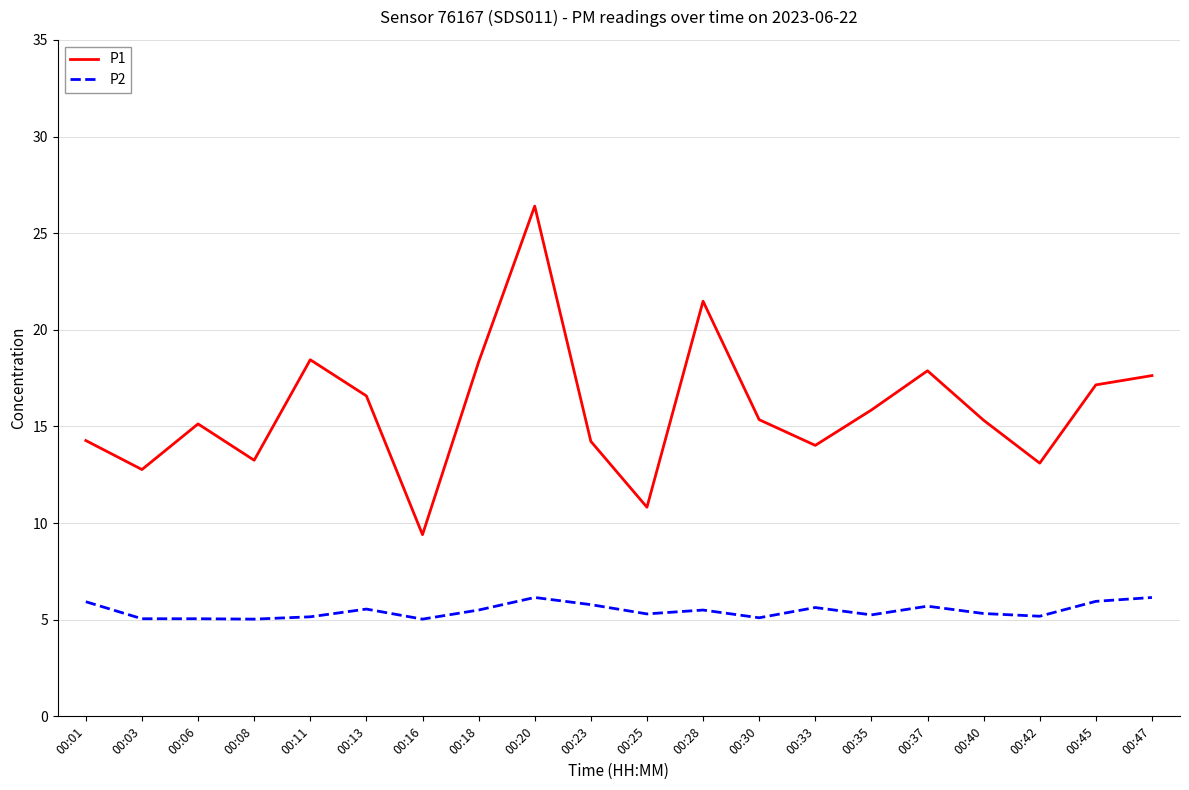

How many lines are shown in the chart?

2